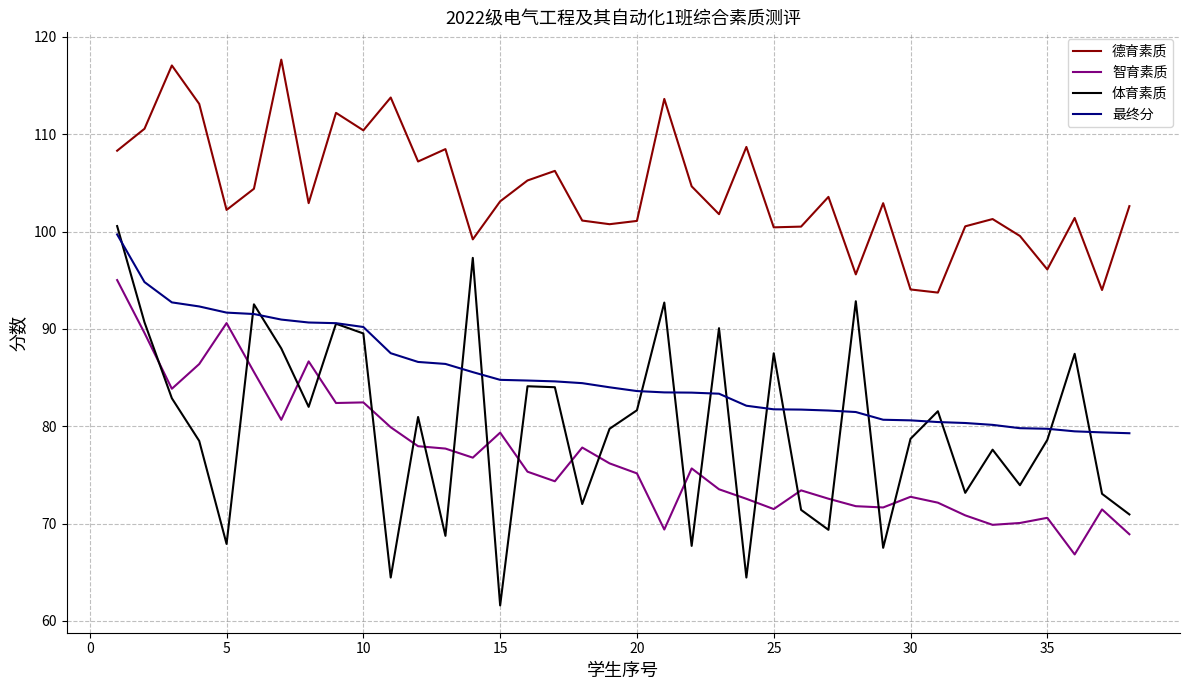

Which series has the largest total across all categories?

德育素质